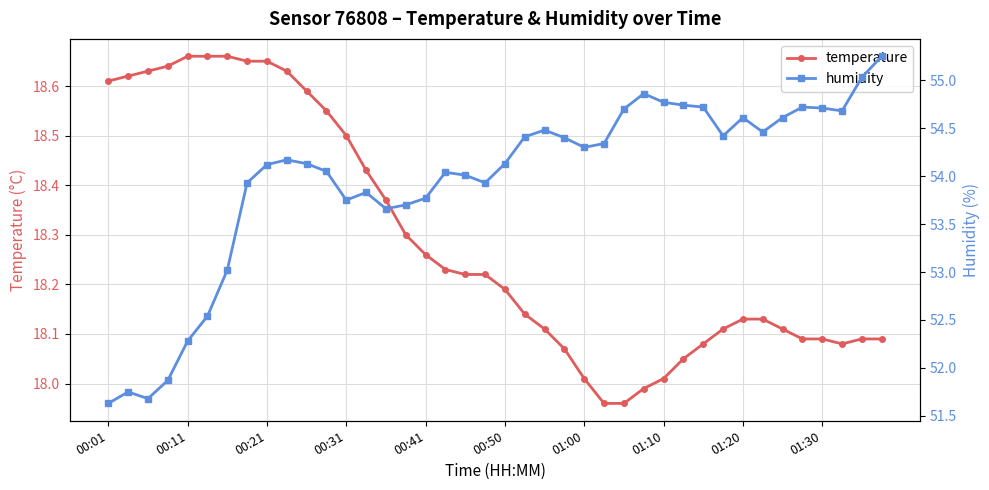

List the series in order of their peak value, lowest first.

temperature, humidity